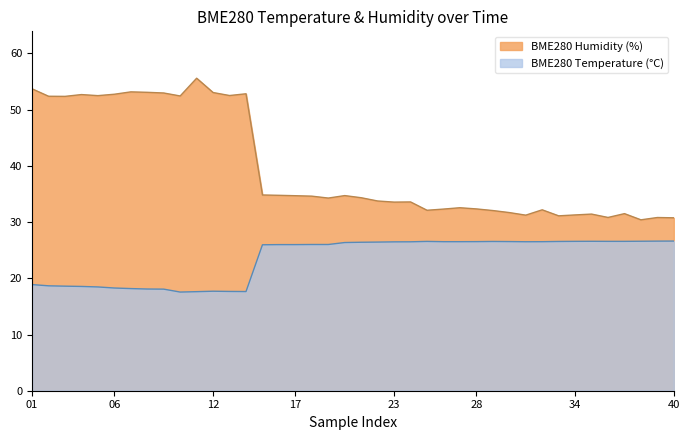

What is the difference between the maximum and minimum values in the BME280 Humidity (%) series?

25.2